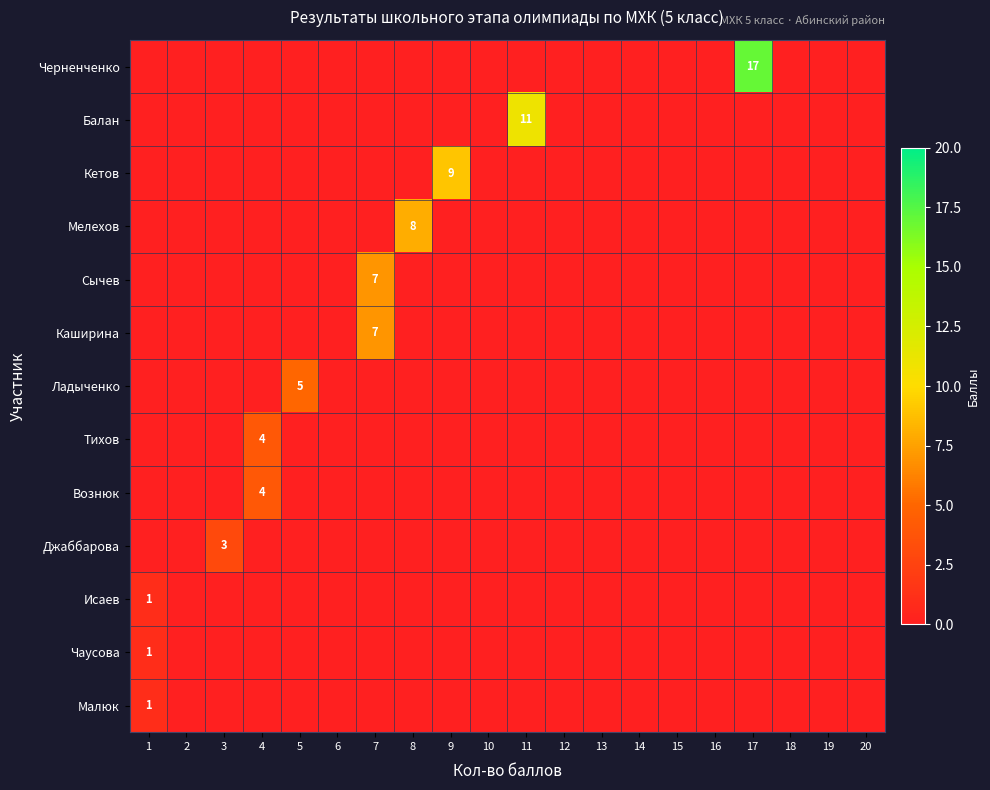

What is the total value across all series at 4?

8